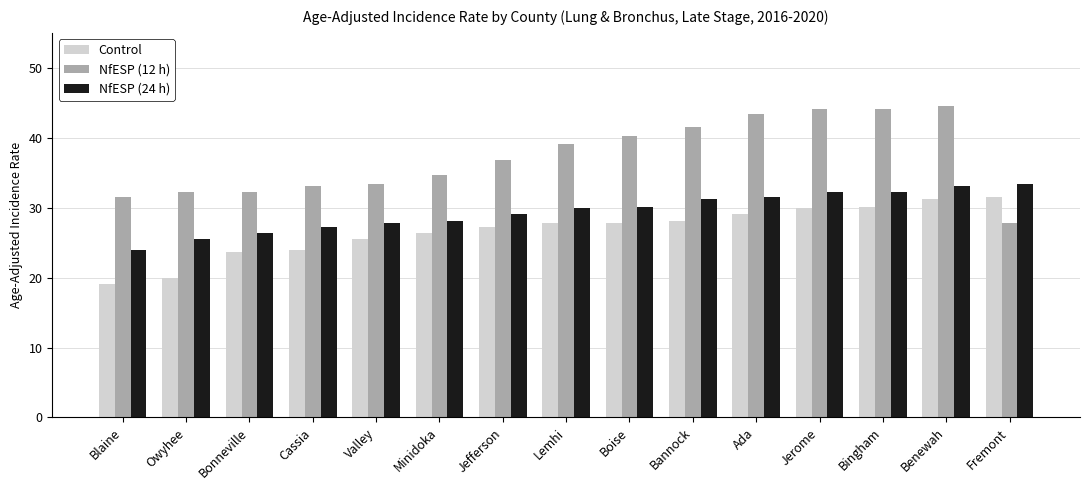

What is the difference between the maximum and minimum values in the Control series?

12.4